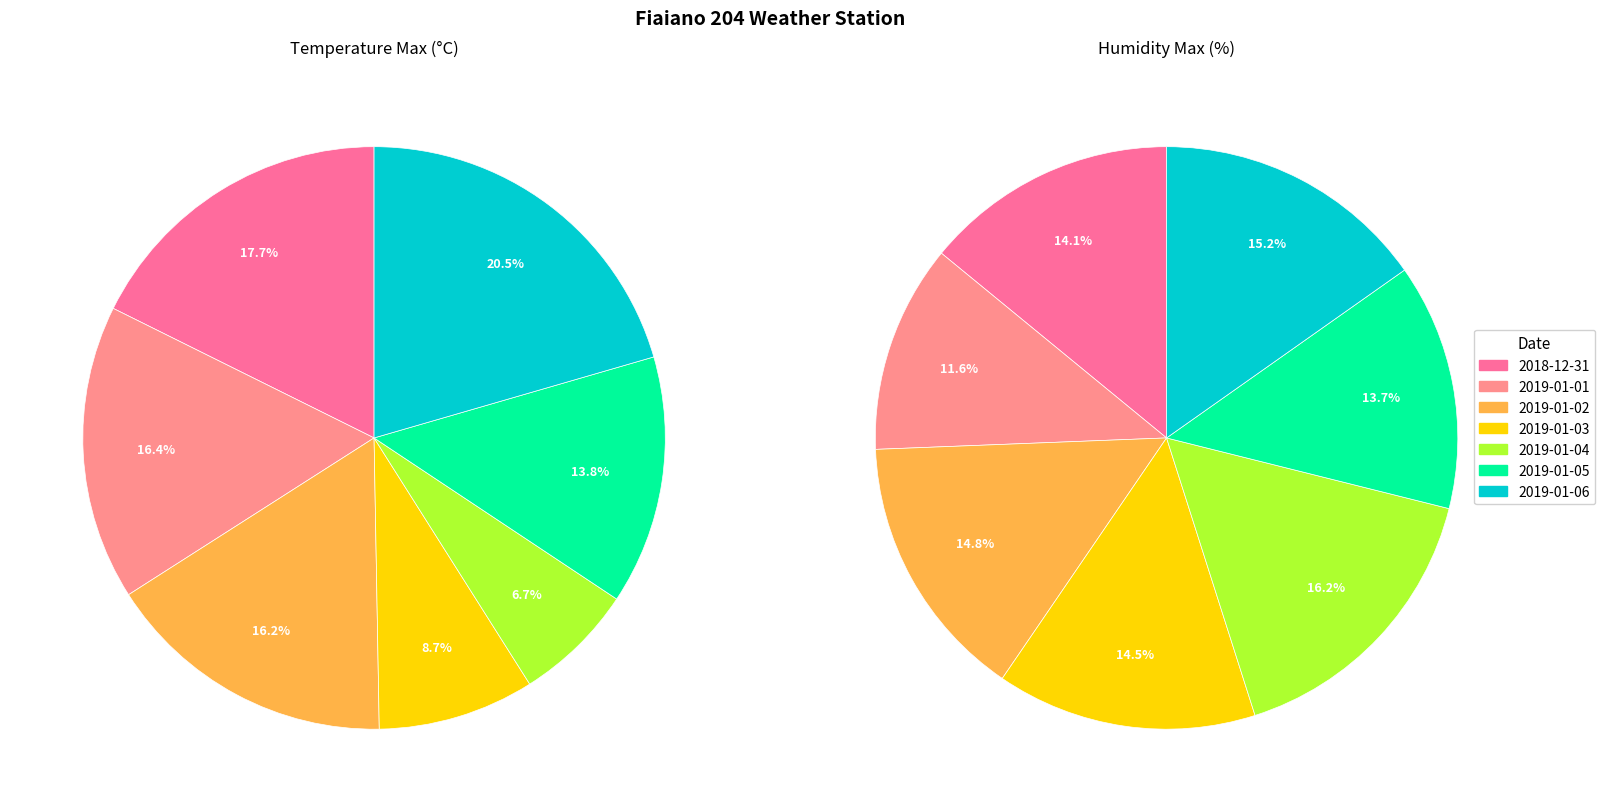

What is the smallest slice in the pie chart?

2019-01-04